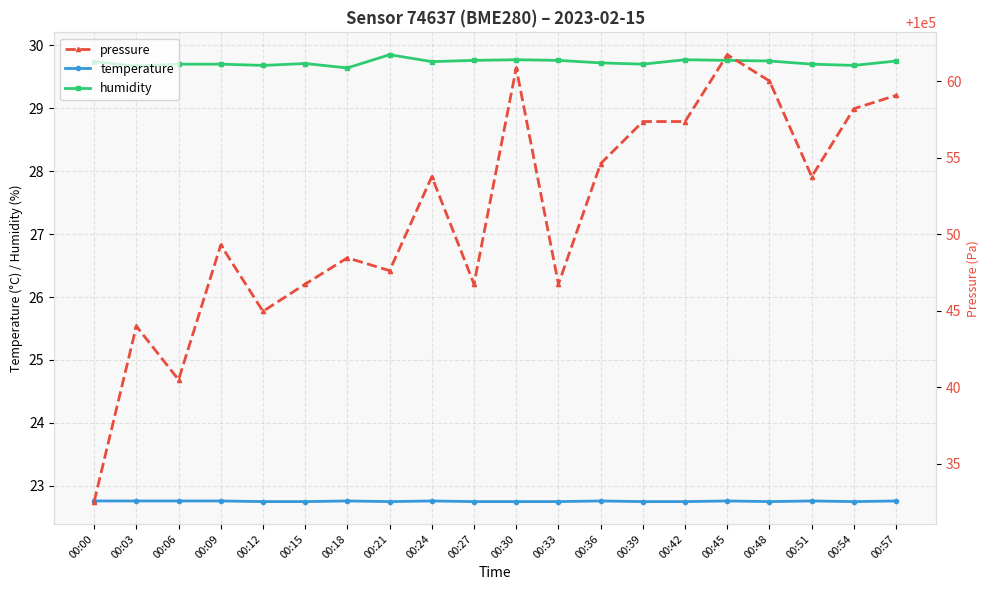

Which series has the largest range (max minus min)?

pressure